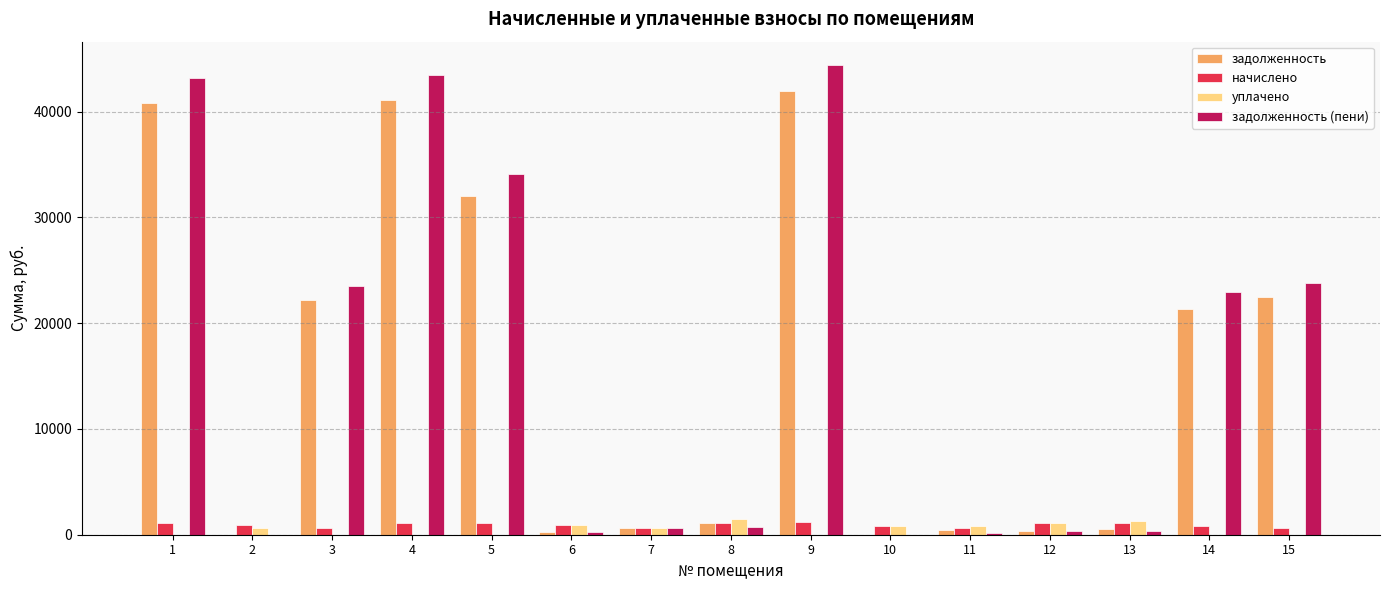

Does the chart contain stacked bars?

No